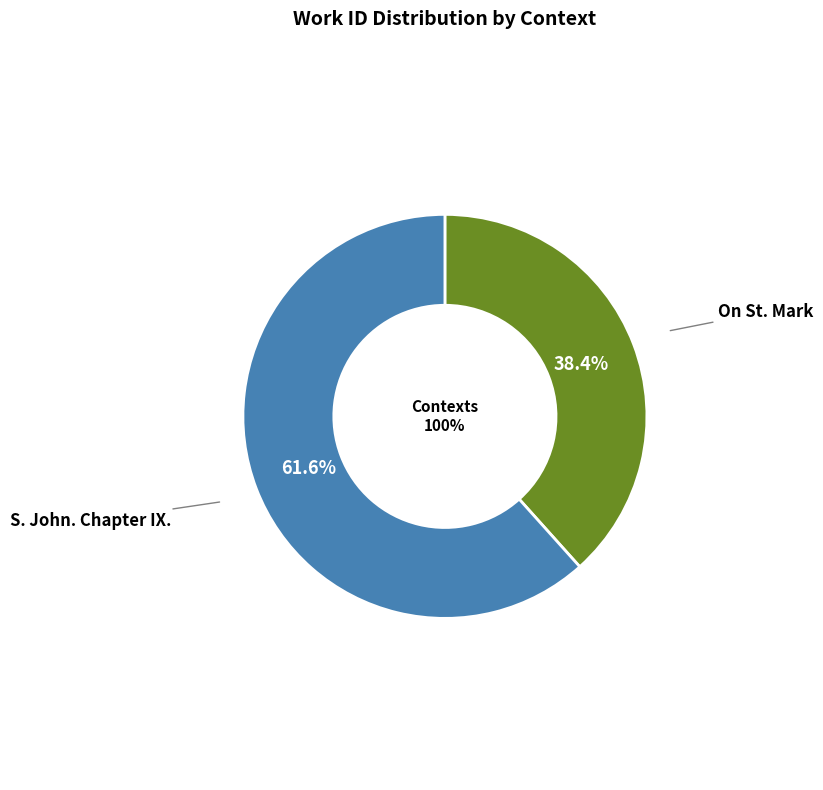

Is it true that S. John. Chapter IX. is 54% of the pie?

False